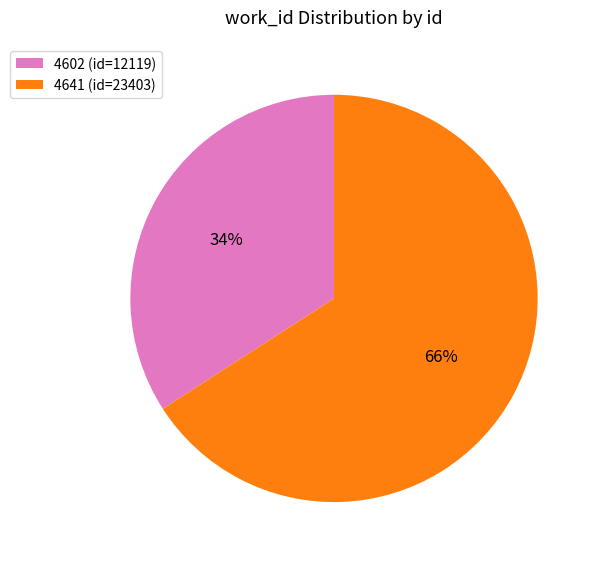

Count the number of slices in the pie.

2